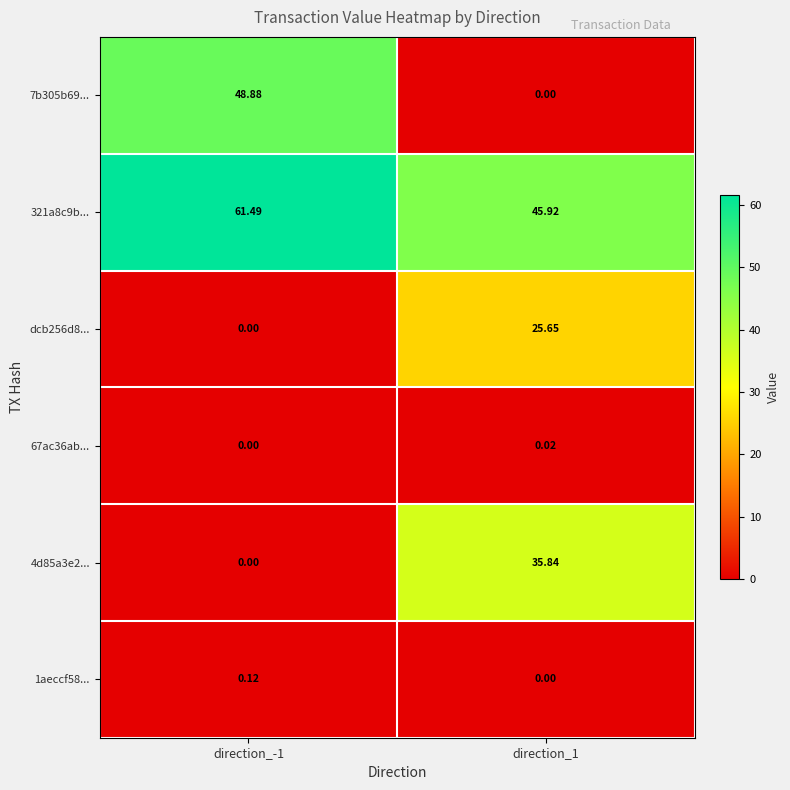

What is the total value across all series at direction_-1?

110.5